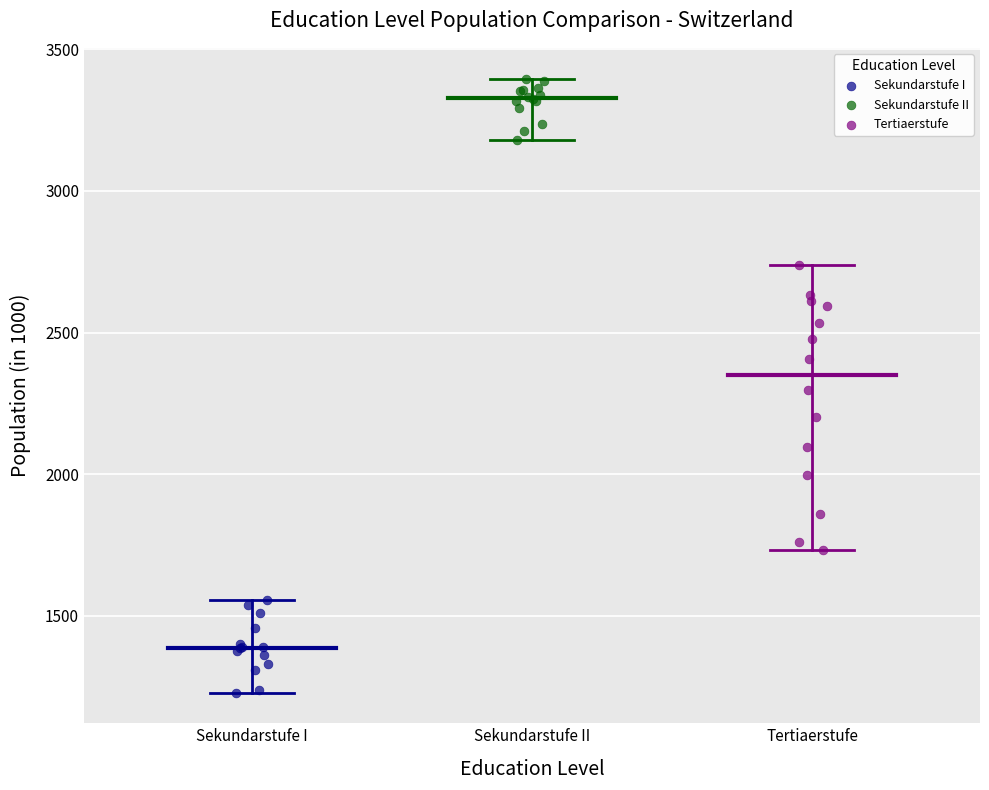

What are all the series names shown in the legend?

Sekundarstufe I, Sekundarstufe II, Tertiaerstufe